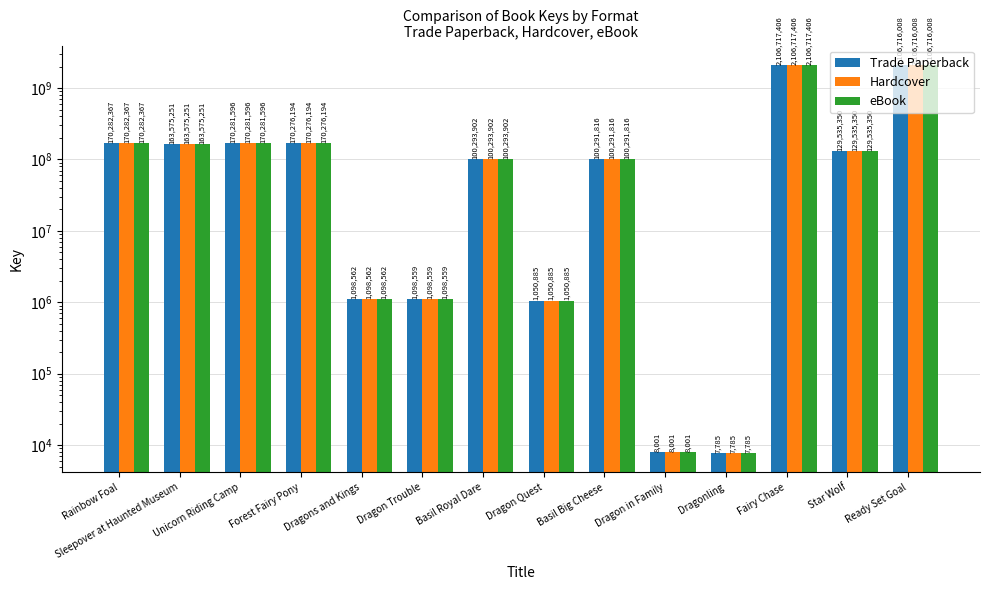

Is it true that eBook equals 7785 at Dragonling?

True